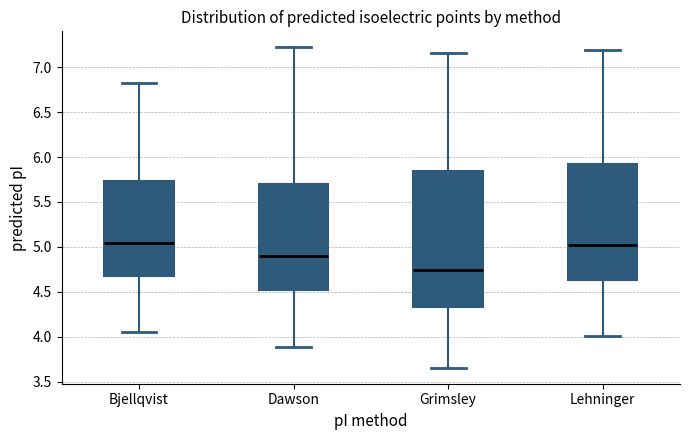

Reading left to right, read every box against the y-axis: the position of its median line, the range the box covers, and the ends of its whiskers. The values are not printed on the chart, so give them approximately, as read against the axis.

Bjellqvist: median 5.05, box 4.70 to 5.75, whiskers 4.05 to 6.85
Dawson: median 4.90, box 4.50 to 5.70, whiskers 3.90 to 7.20
Grimsley: median 4.75, box 4.35 to 5.85, whiskers 3.65 to 7.15
Lehninger: median 5.00, box 4.65 to 5.90, whiskers 4.00 to 7.20